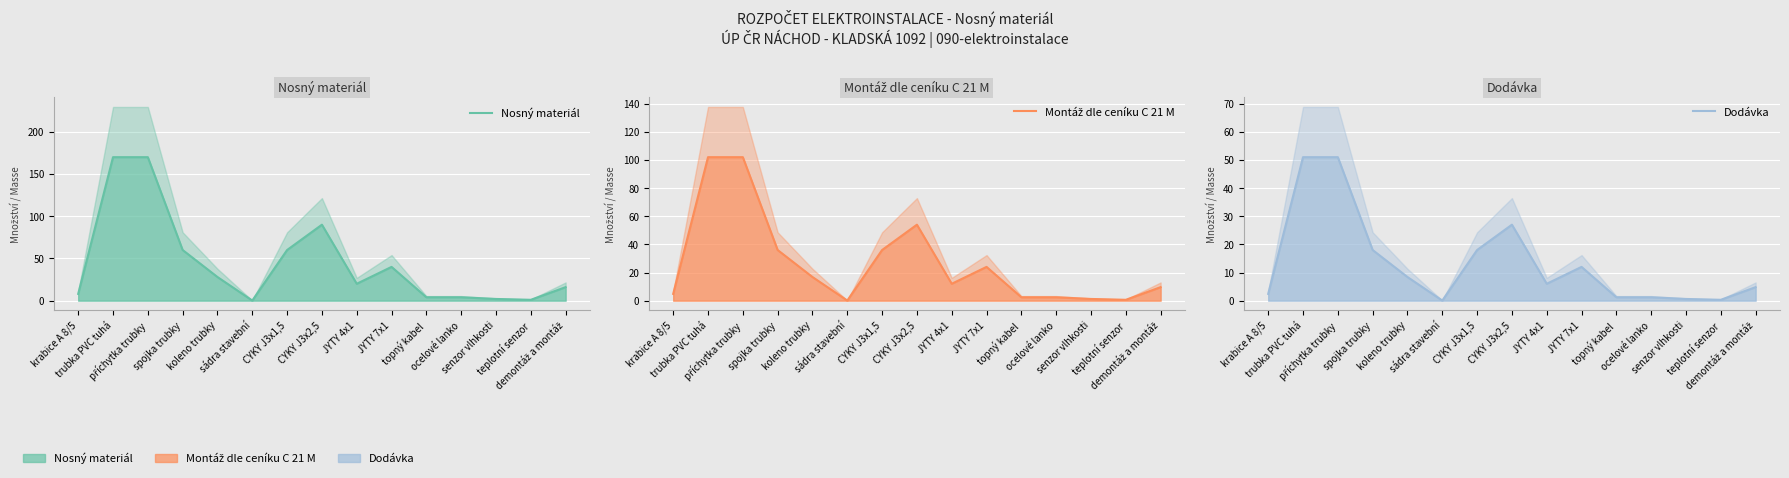

True or false: Dodávka and Montáž dle ceníku C 21 M cross at least once.

False